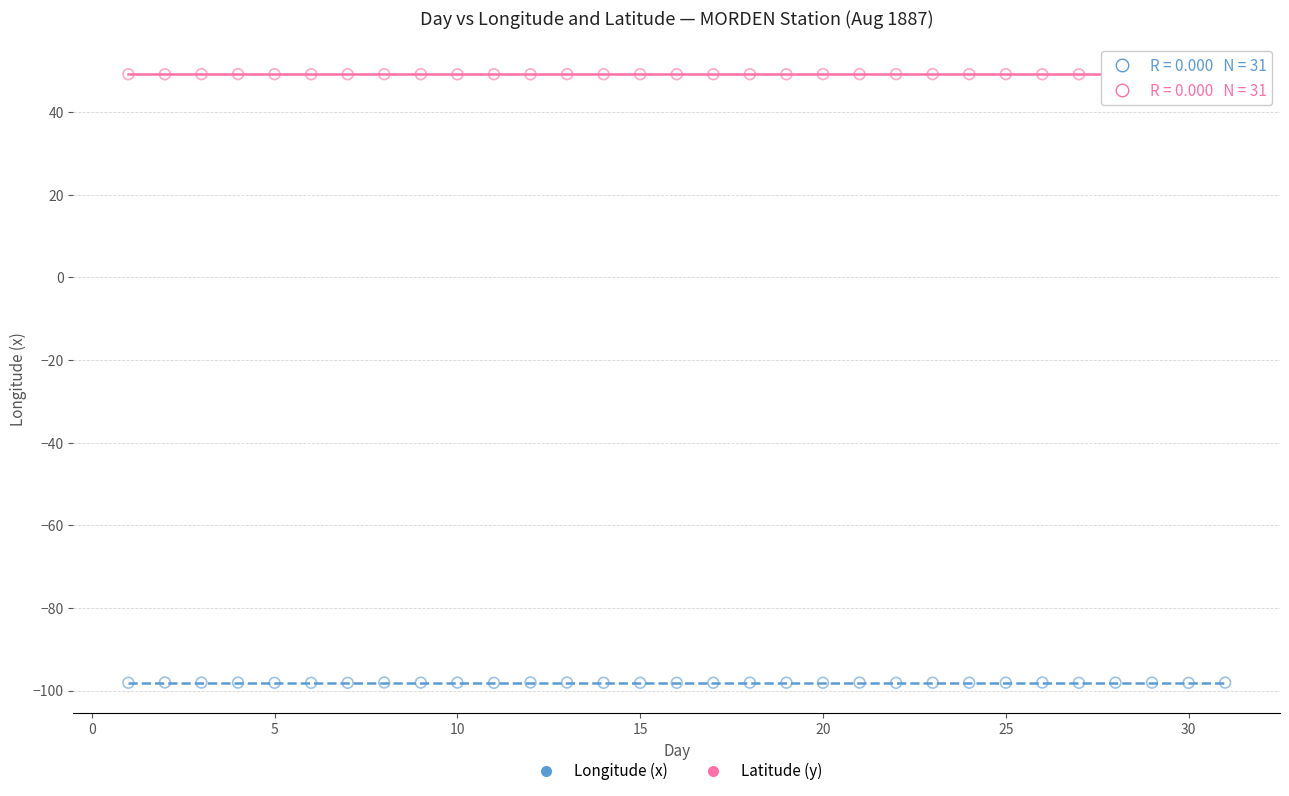

Which series has the largest Y range (max minus min)?

Longitude (x)